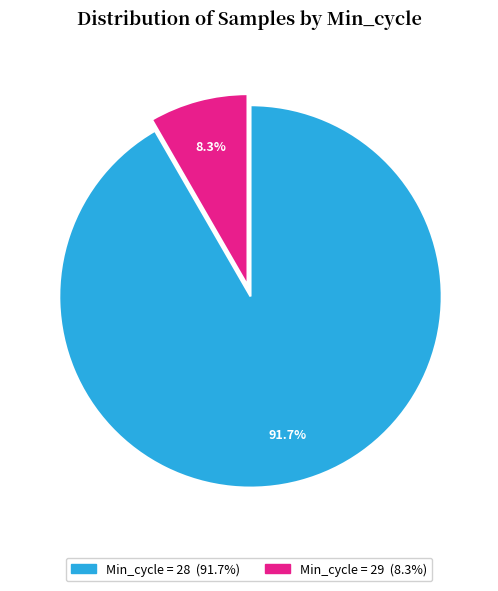

How many slices are in this pie chart?

2